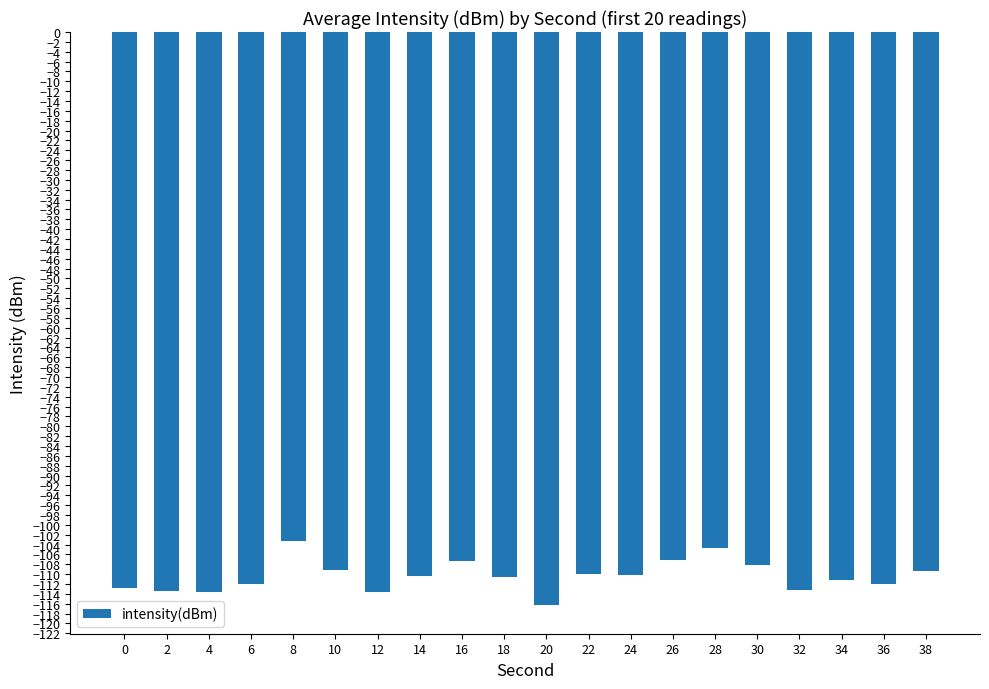

Is it true that the value at 28 is -104.7?

True